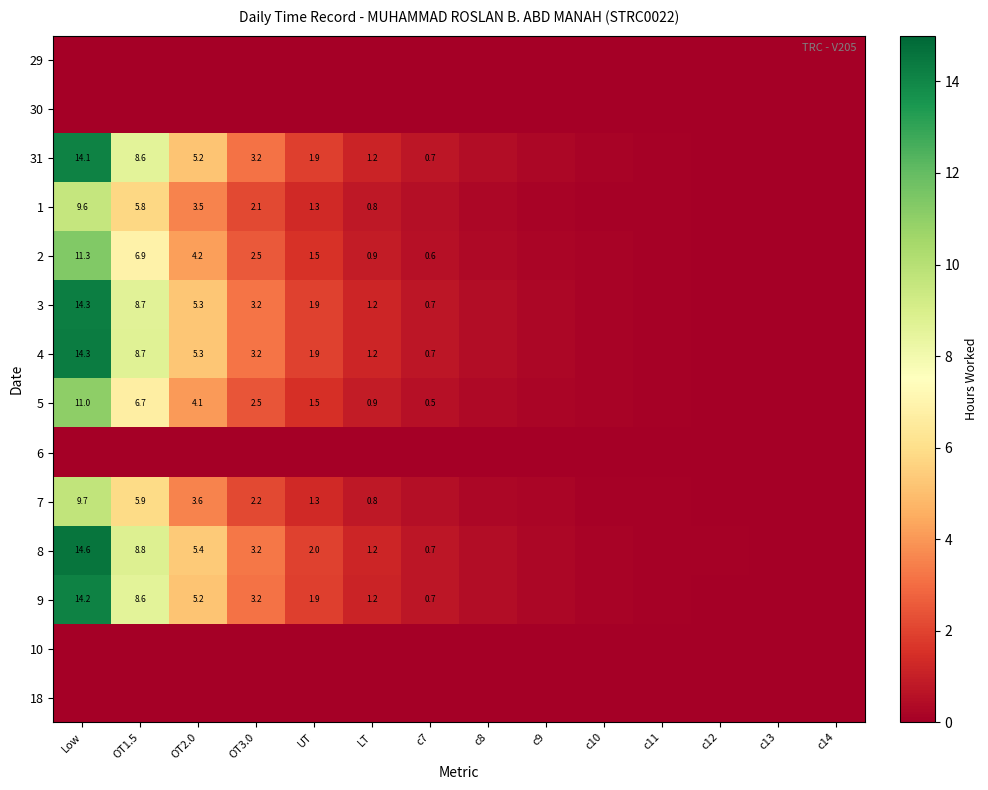

The 18 series shows 0.0 at c12. True or false?

True